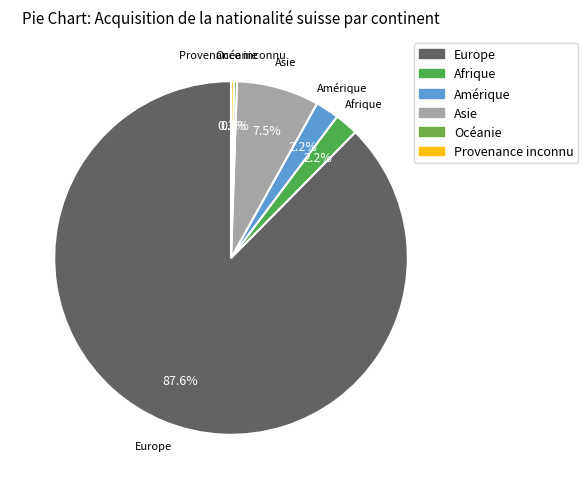

How much of the chart is everything except Afrique?

97.8%